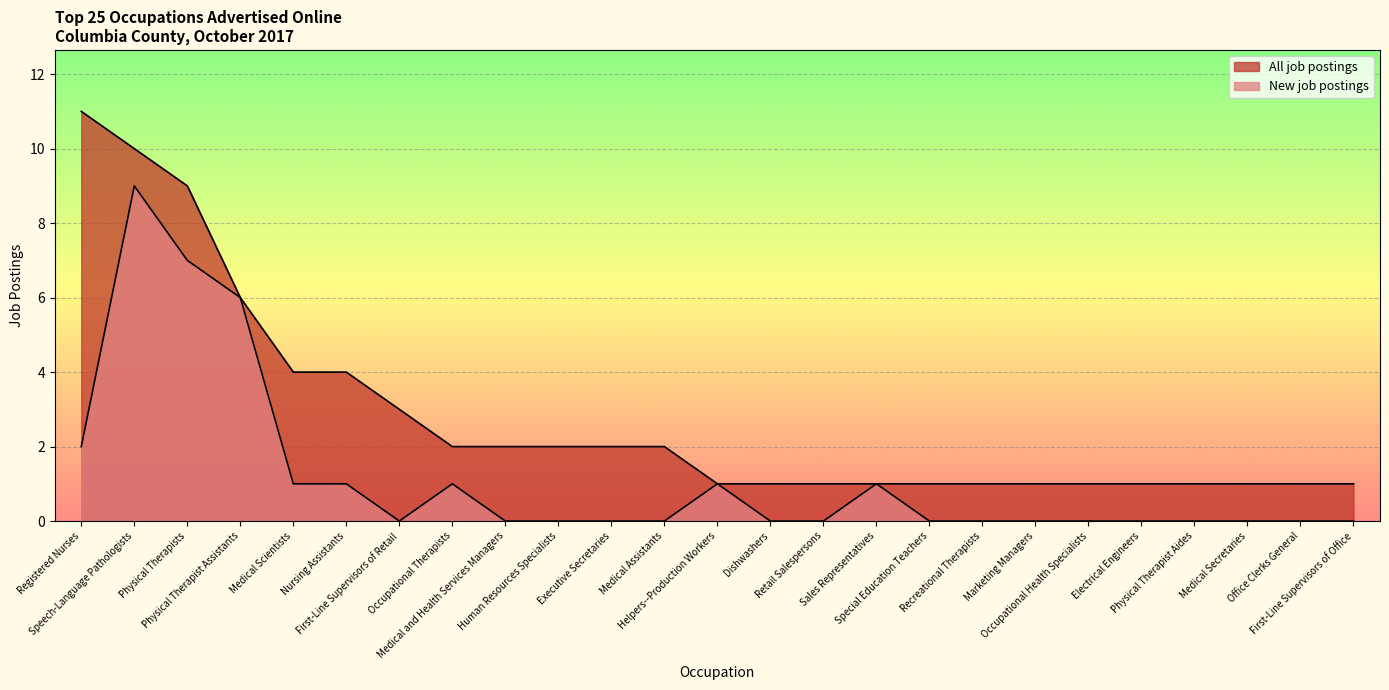

What are all the series names shown in the legend?

All job postings, New job postings